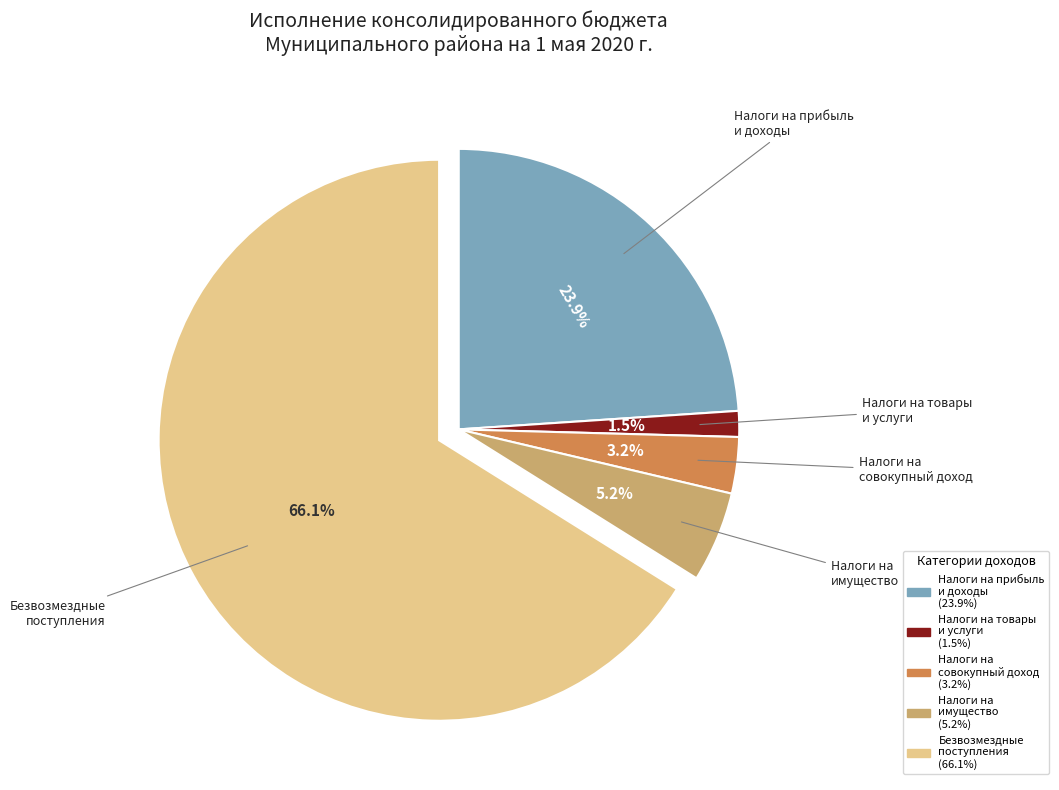

To the nearest percent, what is the average slice percentage?

20%